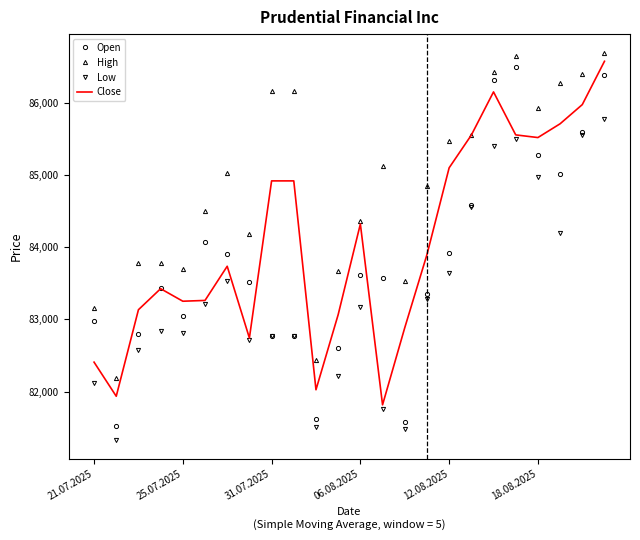

What is the highest value of the Low series?

85784